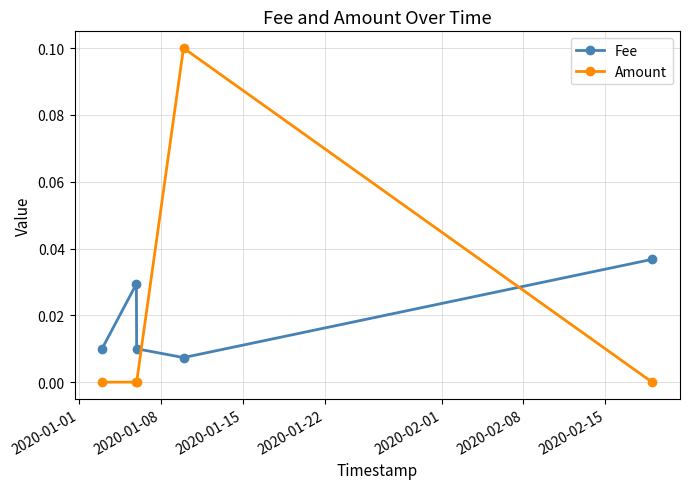

How many lines are shown in the chart?

2